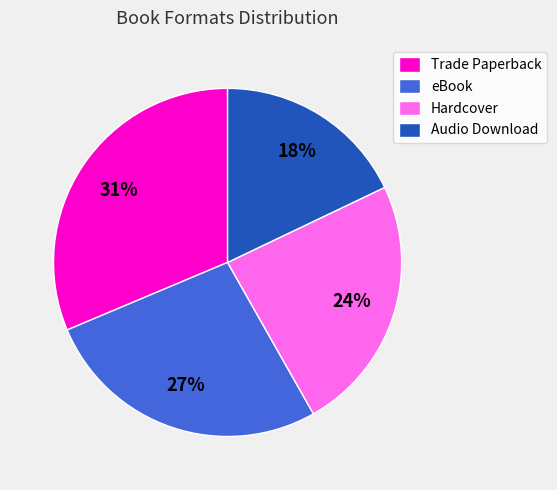

What percentage is the Audio Download slice, to the nearest percent?

18%